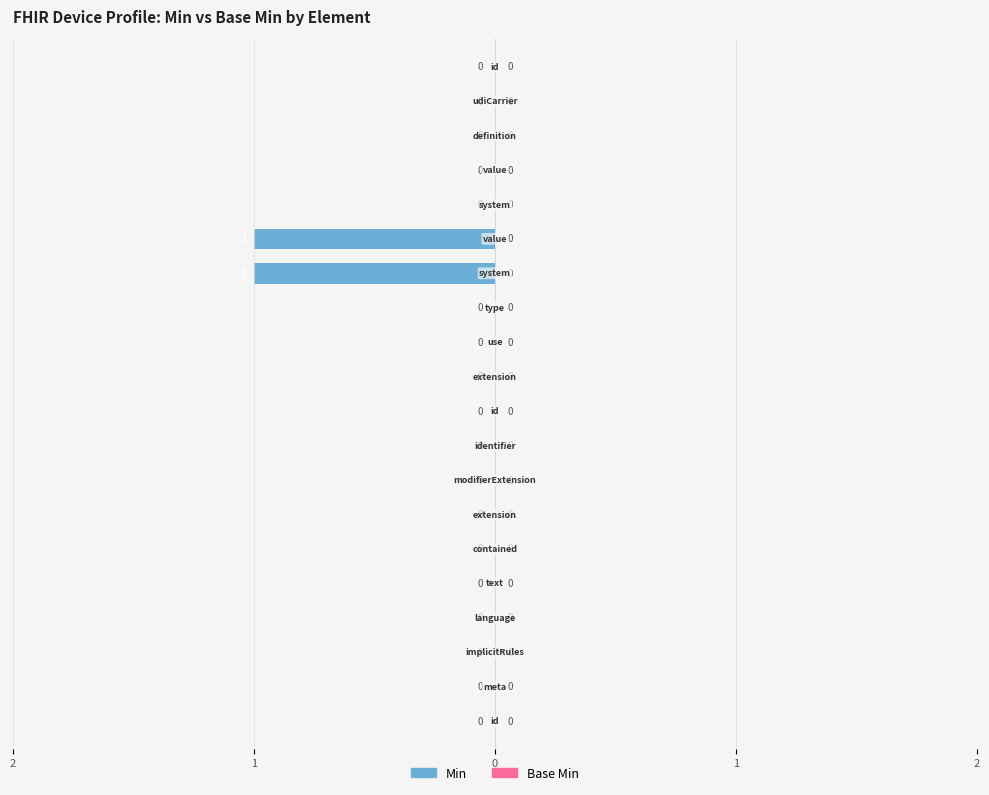

True or false: Min has a value of 1 at Device.definition.

False